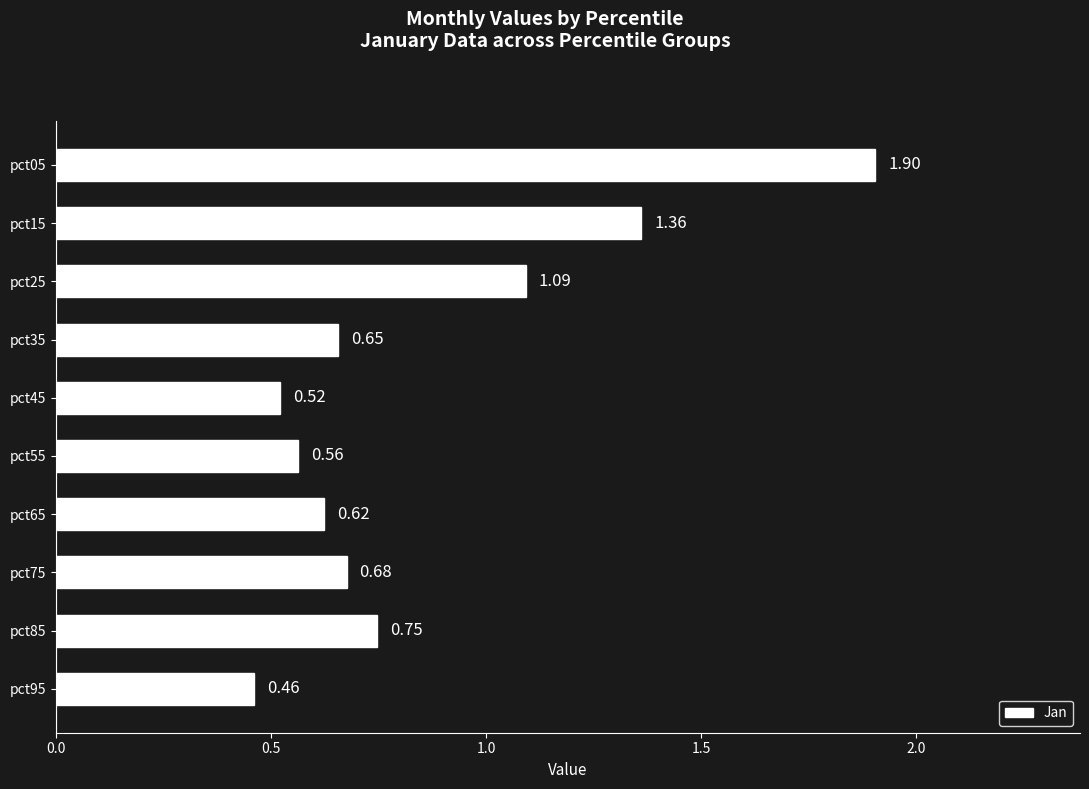

Which has a higher value, pct95 or pct05?

pct05